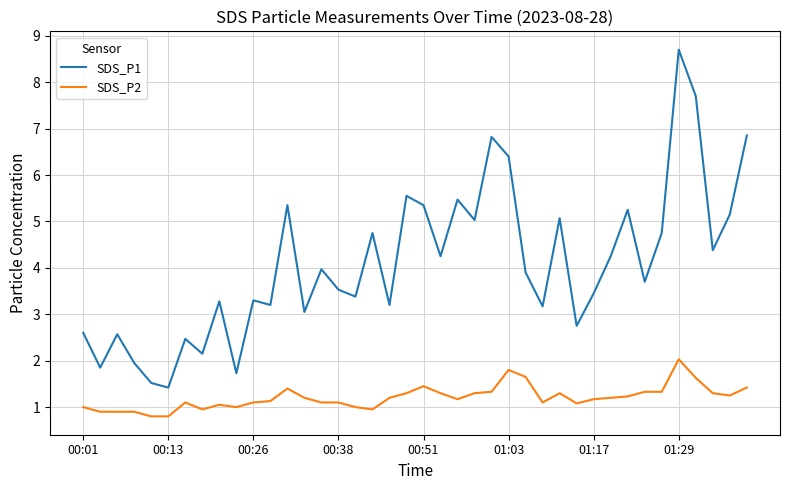

List the series in order of their overall mean, highest first.

SDS_P1, SDS_P2